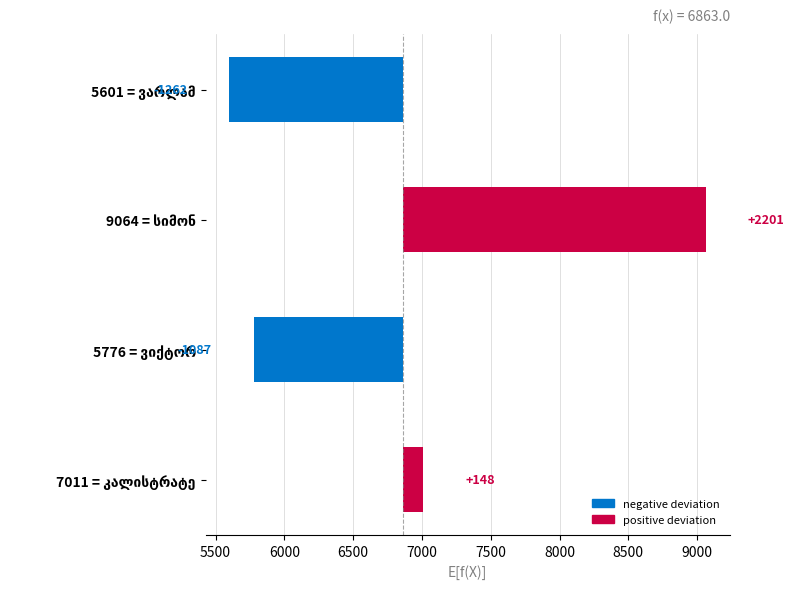

How many values are below 148?

2